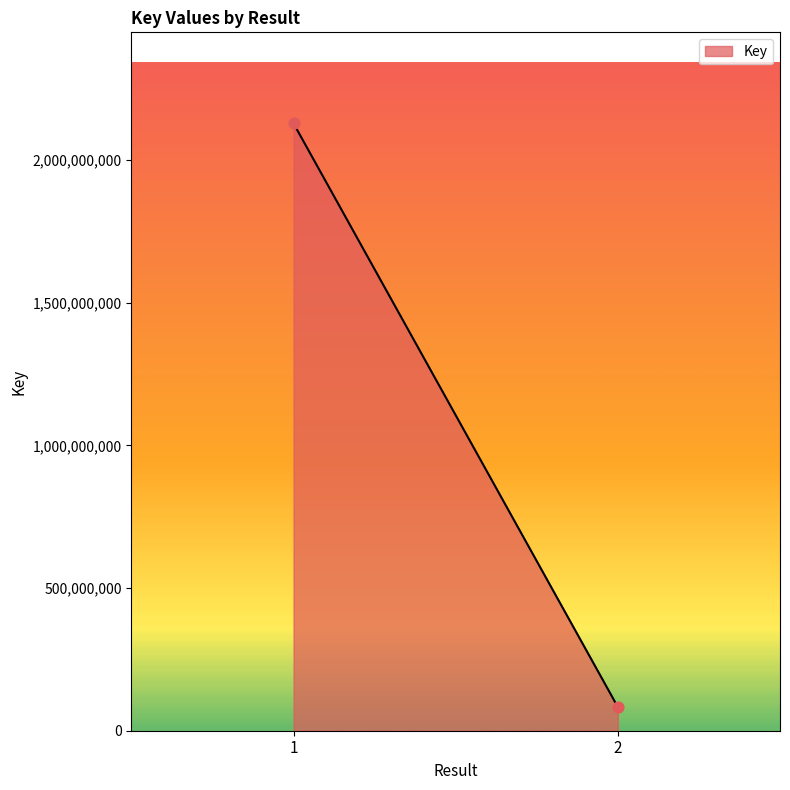

List the coordinates of all points as (Y, X) pairs, reading left to right.

(2128914427, 1)  (82980178, 2)